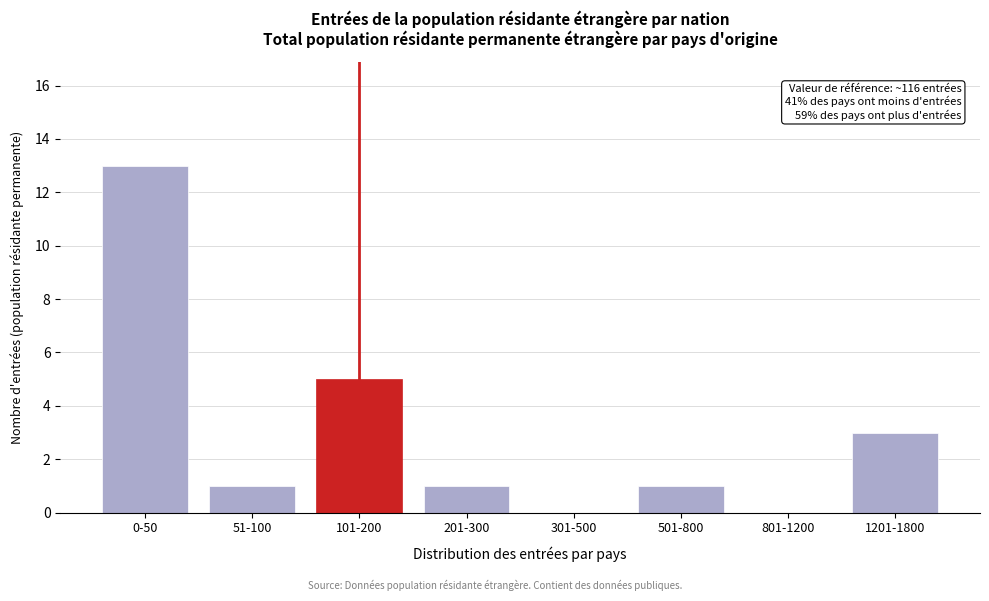

Reading right to left, transcribe all the data shown in this chart.

1201-1800=3	801-1200=0	501-800=1	301-500=0	201-300=1	101-200=5	51-100=1	0-50=13